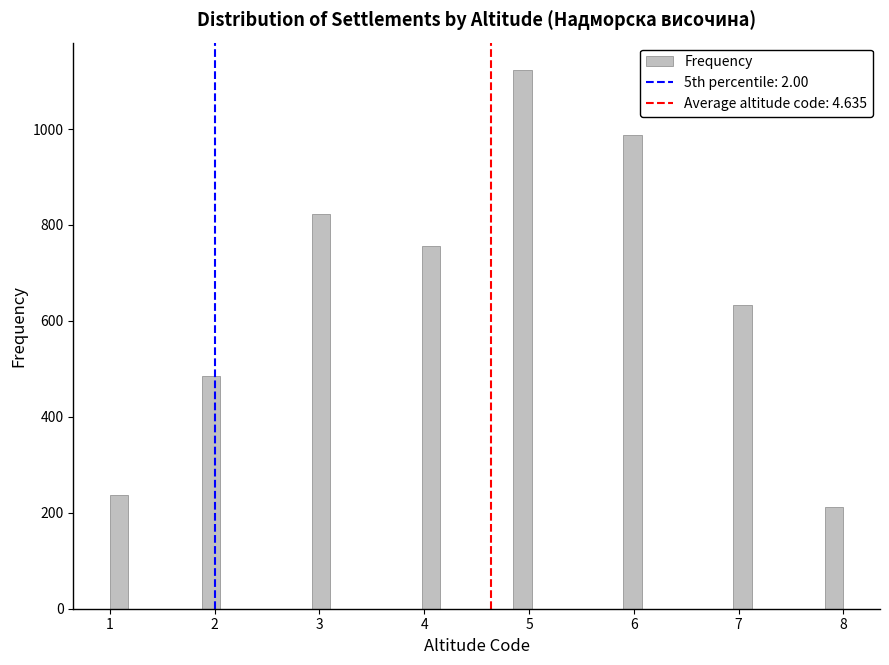

Read against the x-axis, roughly where is the centre of the tallest bar?

4.9